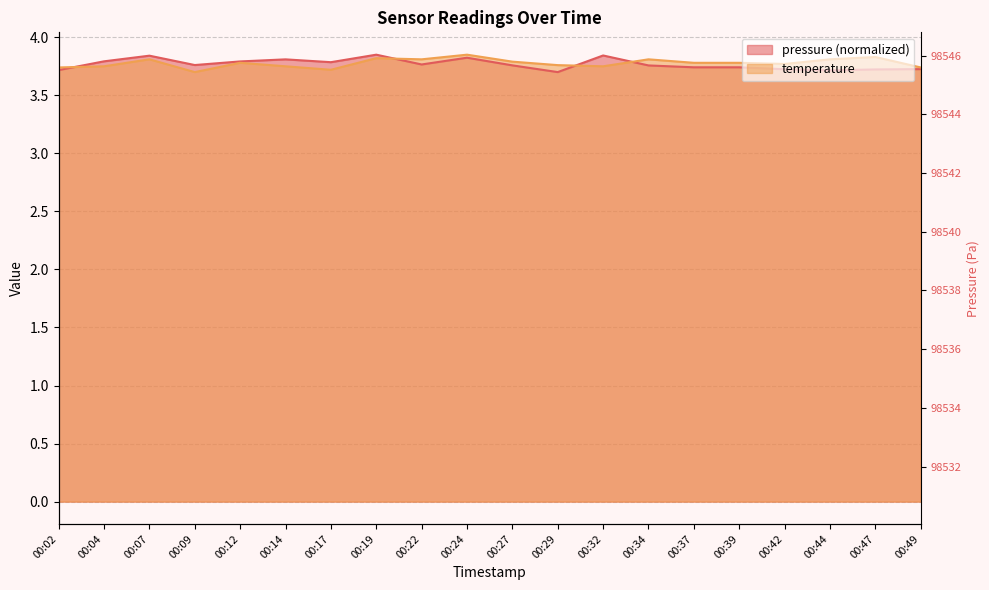

How many lines are shown in the chart?

2